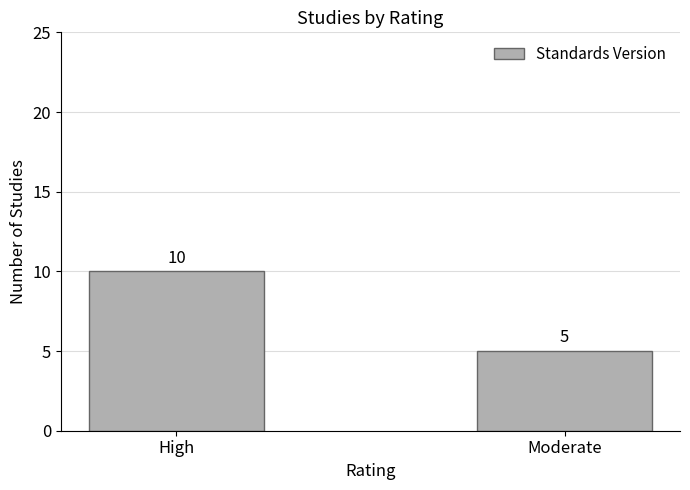

What is the change in value from High to Moderate?

-5